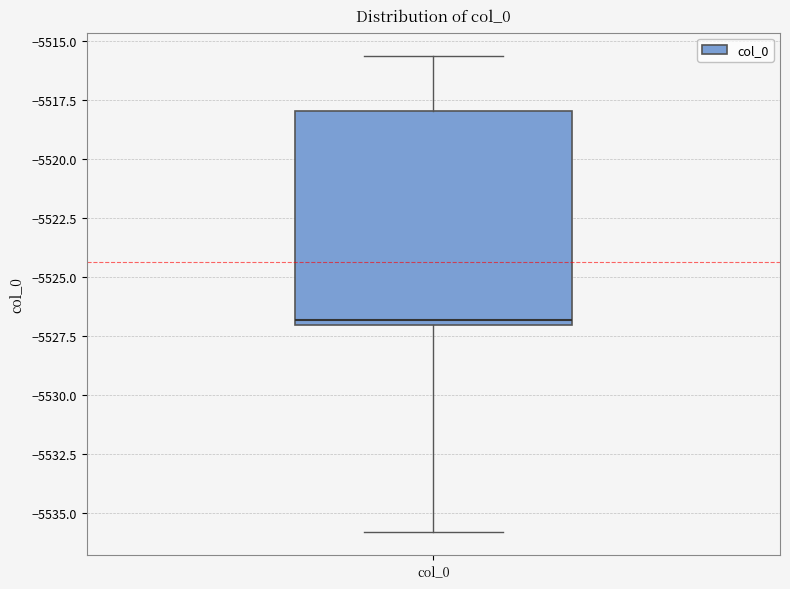

Transcribe this box plot: give where the median line is, the range the box spans, and where the two whiskers end, as read against the y-axis. The values are not printed on the chart, so give them approximately, as read against the axis.

median -5527.0 (just above the box's lower edge), box -5527.0 to -5518.0, whiskers -5536.0 to -5515.5